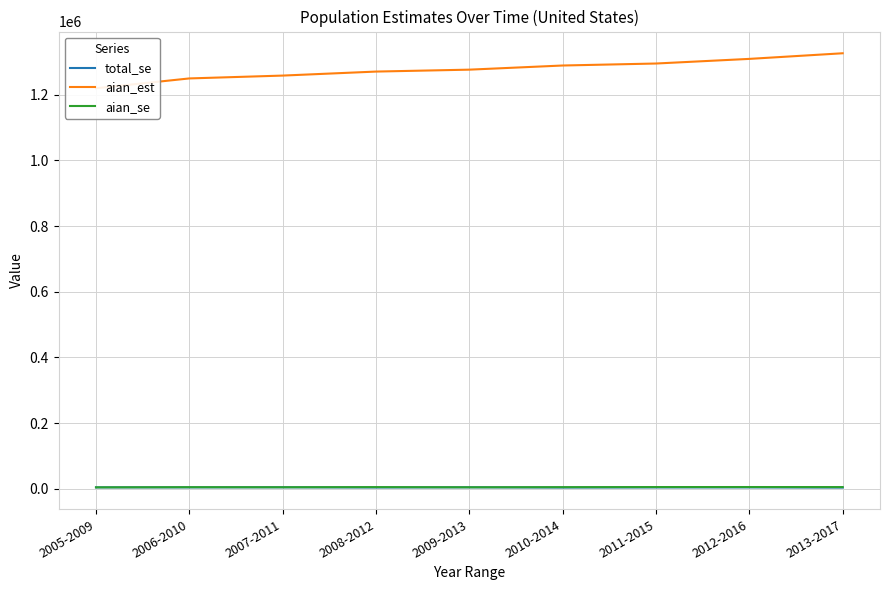

What are all the series names shown in the legend?

total_se, aian_est, aian_se